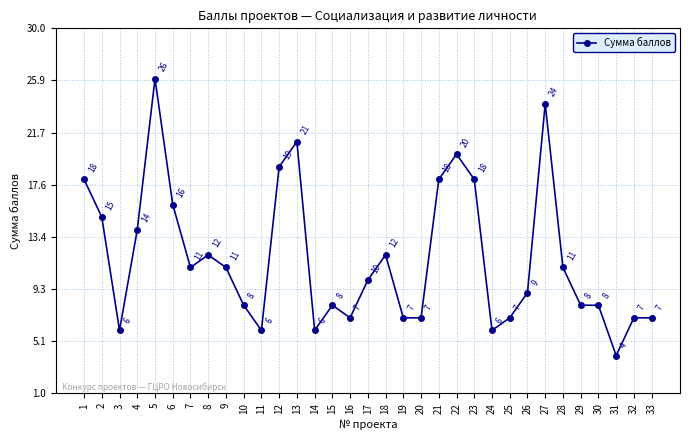

What is the difference between the second highest and second lowest values?

18